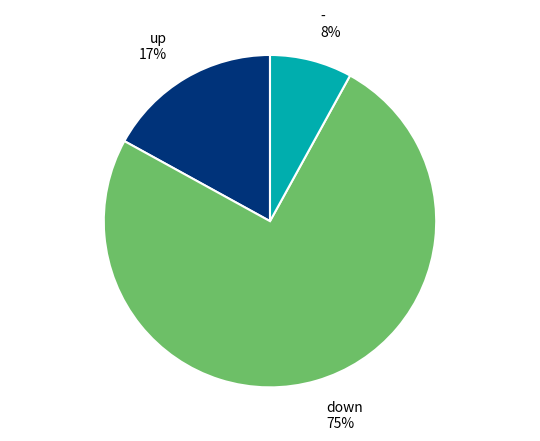

Which has a higher value, up or down?

down